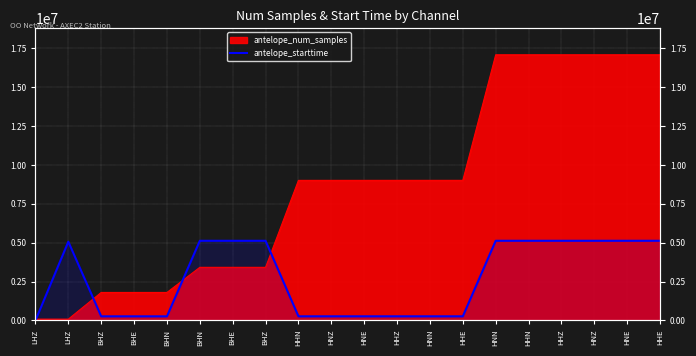

How many data points does each series have?

20